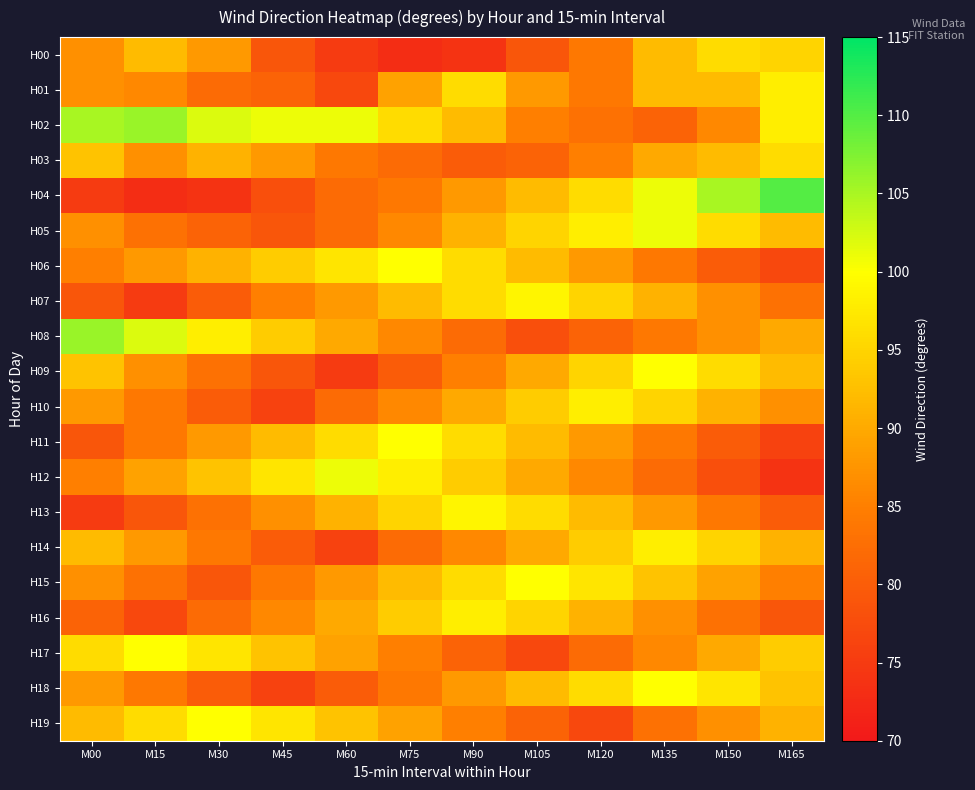

At which category does the chart reach its minimum across all series?

M75